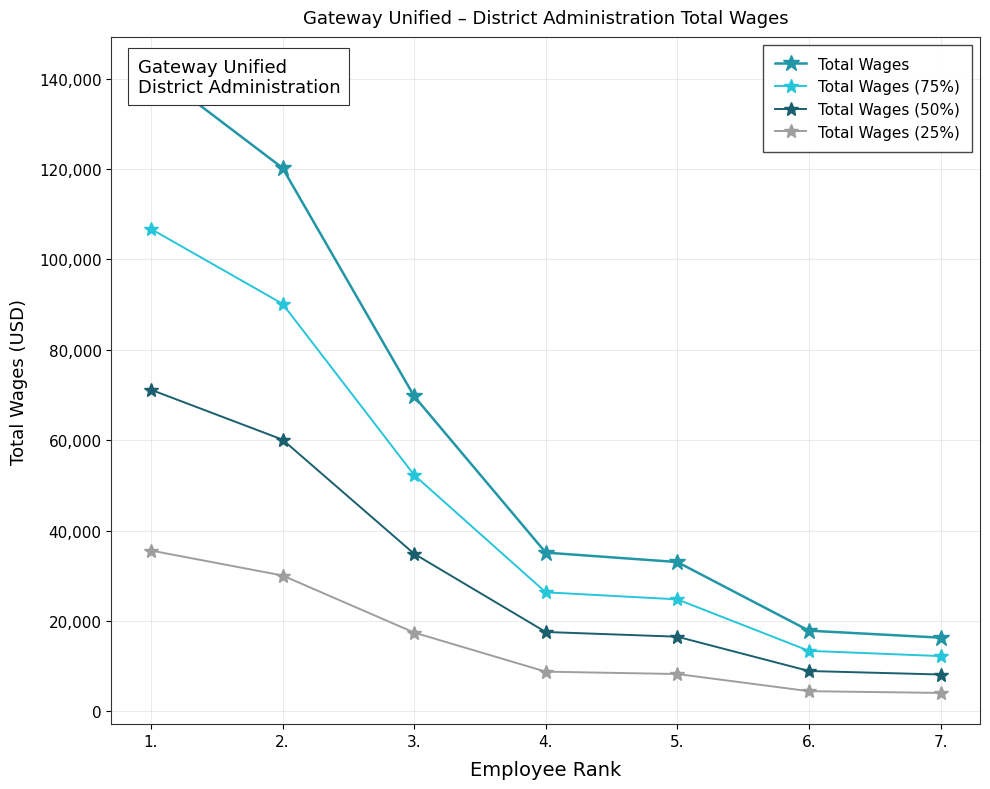

What is the difference between the second highest and second lowest values in the Total Wages series?

102382.0